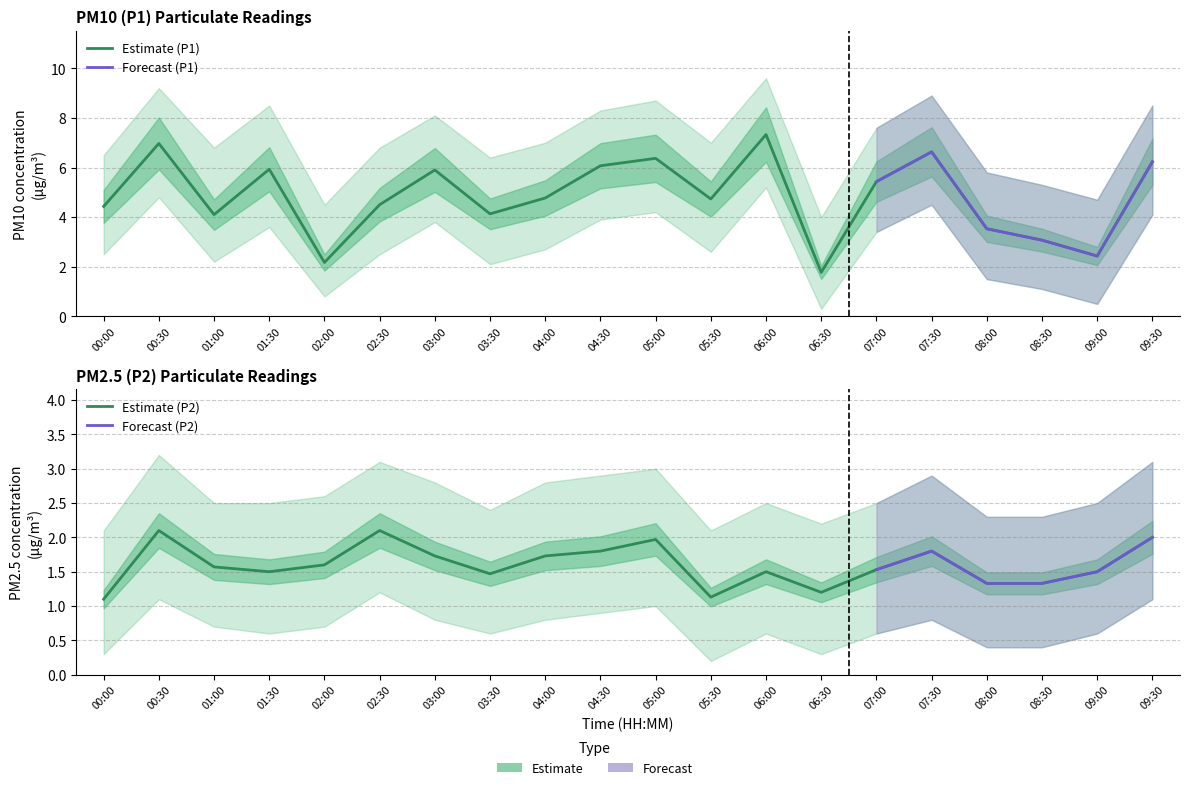

At which category does P1 reach its first local peak?

00:30